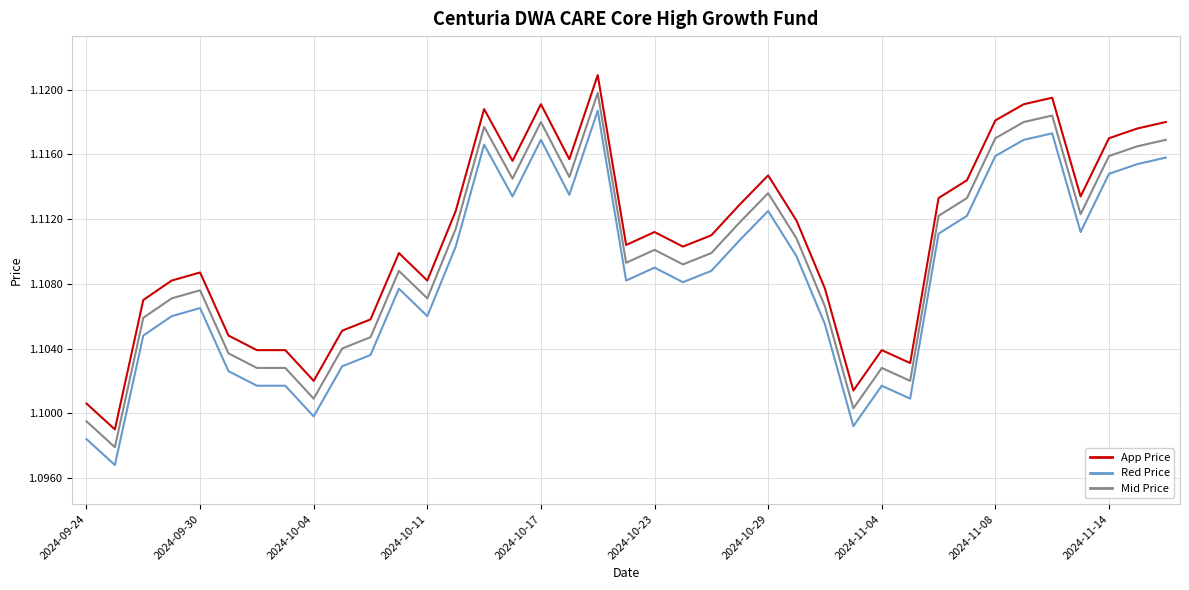

True or false: App Price and Red Price cross at least once.

False